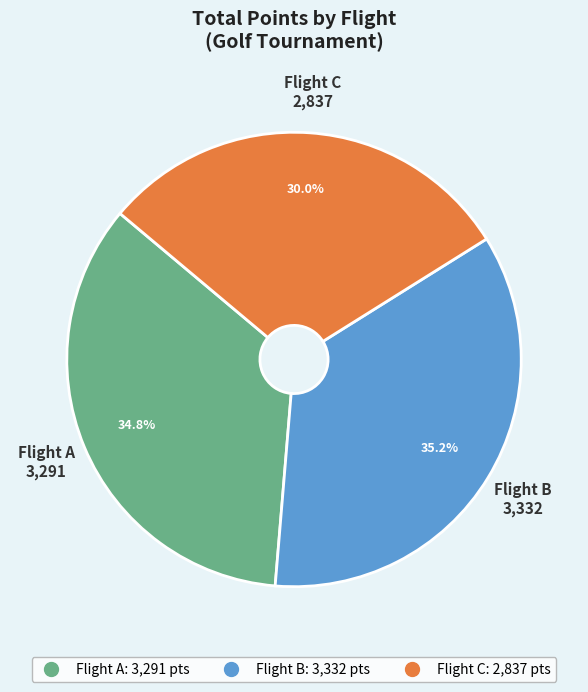

Is there a majority slice in this chart?

No